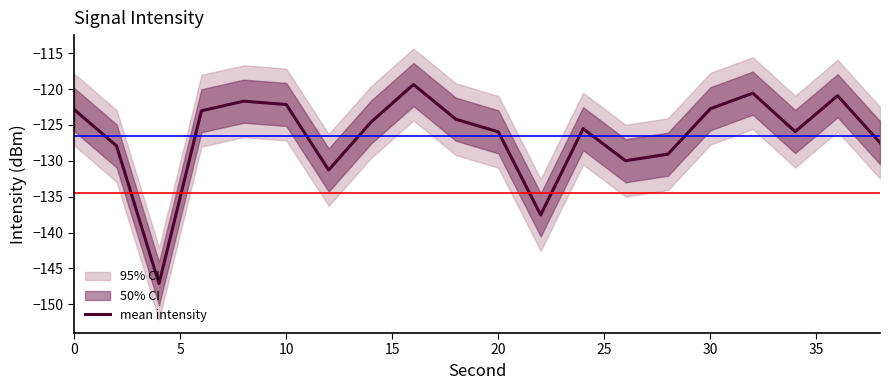

What is the highest value of the mean intensity series?

-119.4